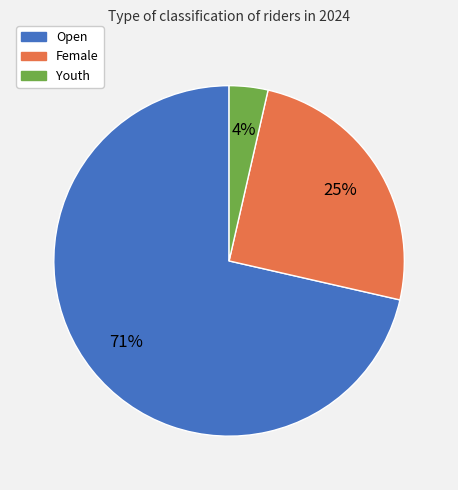

Count the number of slices in the pie.

3